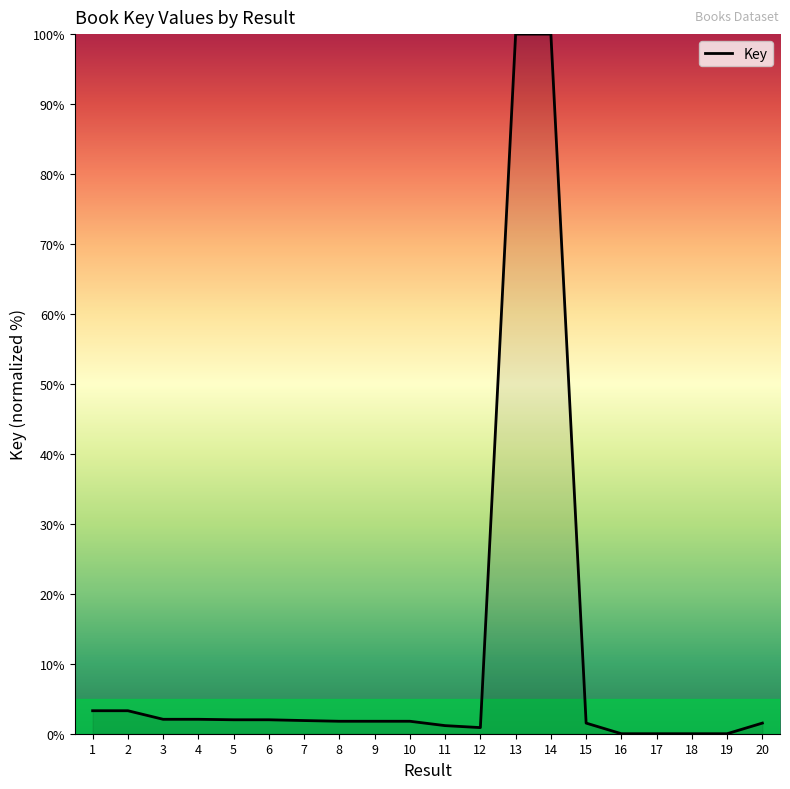

What is the maximum value shown in the chart?

100.0